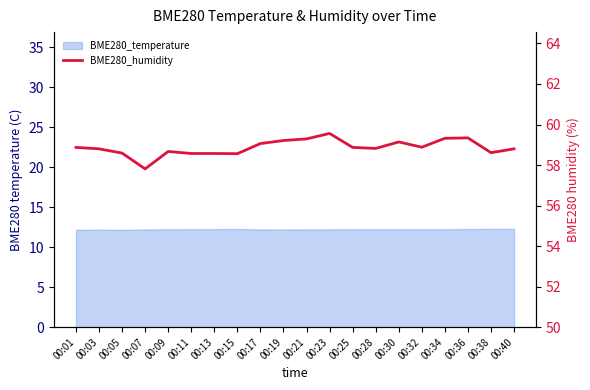

Where is the first local maximum?

00:09